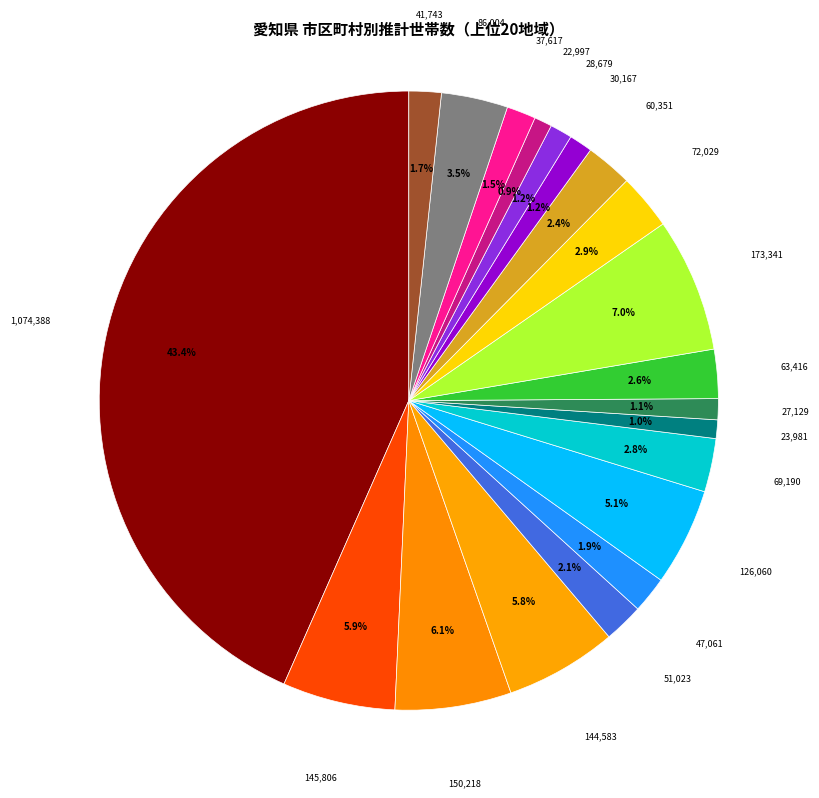

Does any single category account for the majority?

No